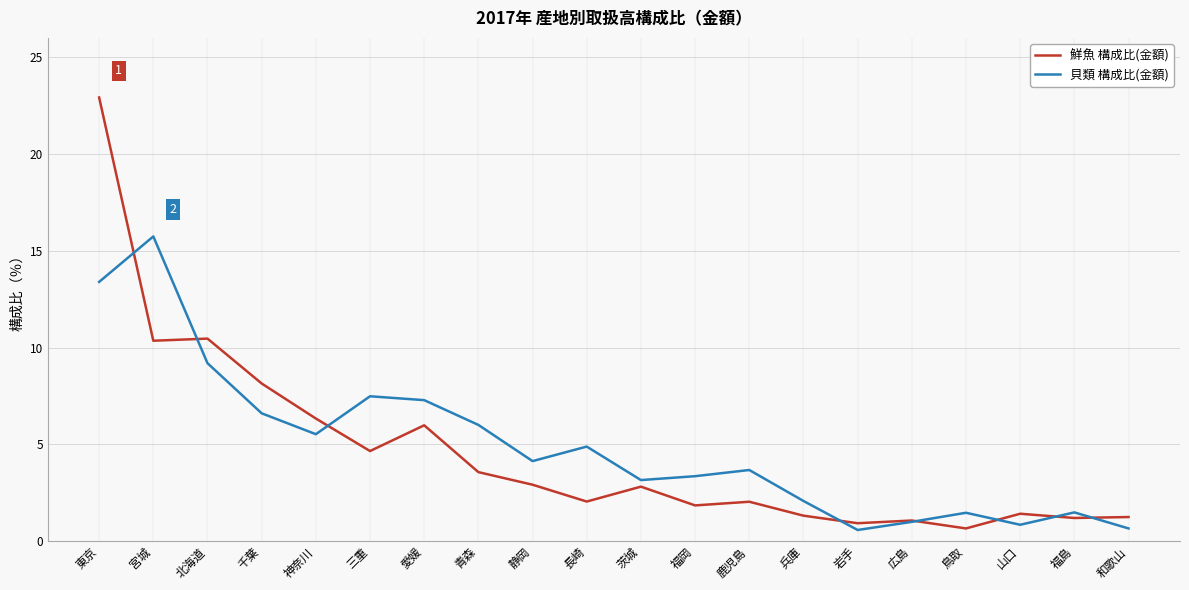

Read the 鮮魚 構成比(金額) value at 静岡.

2.9